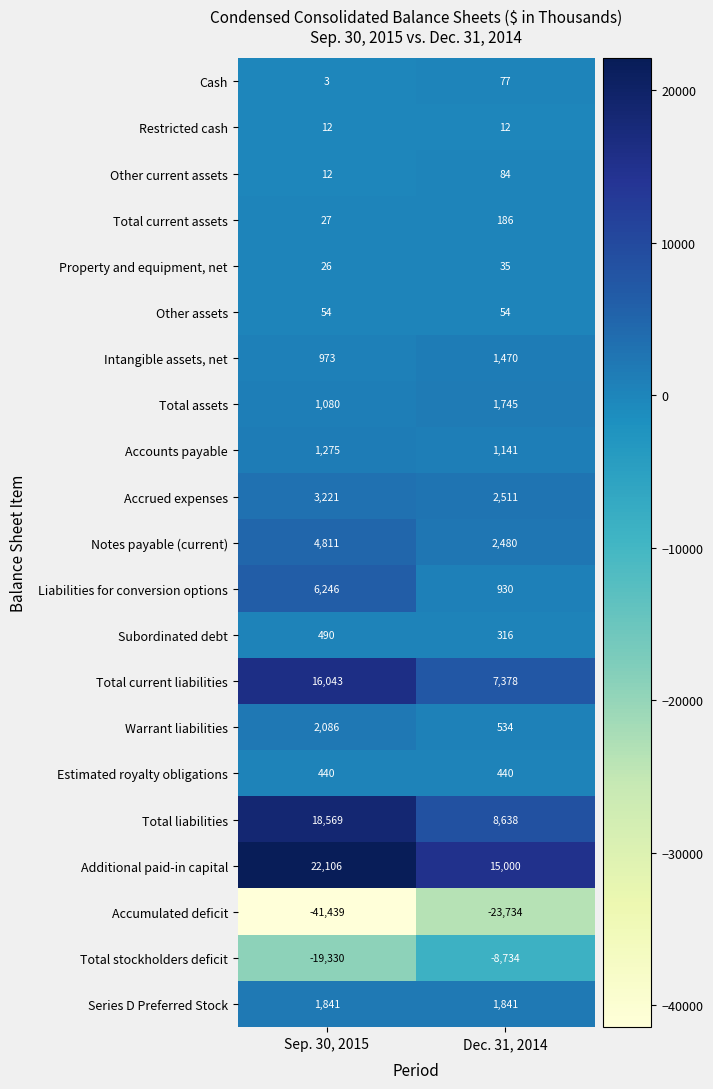

Which series has the largest total across all categories?

Additional paid-in capital